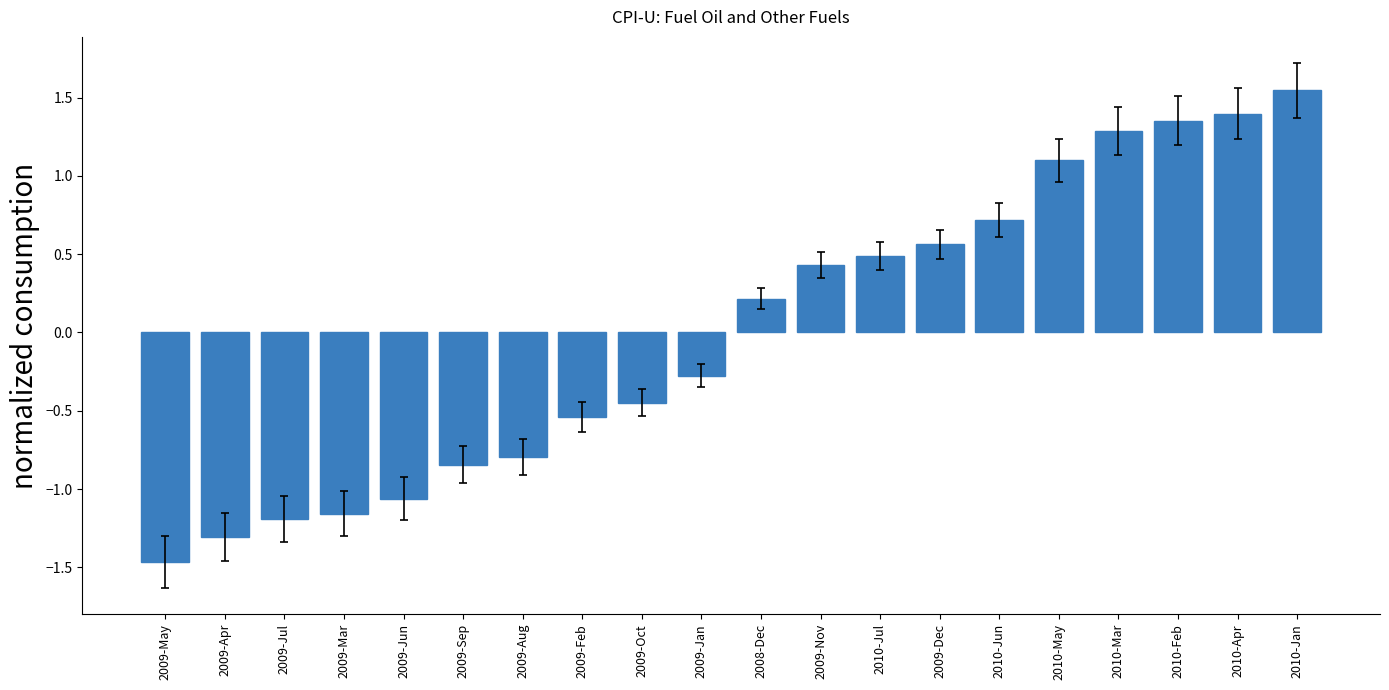

How many data points are above 0?

10